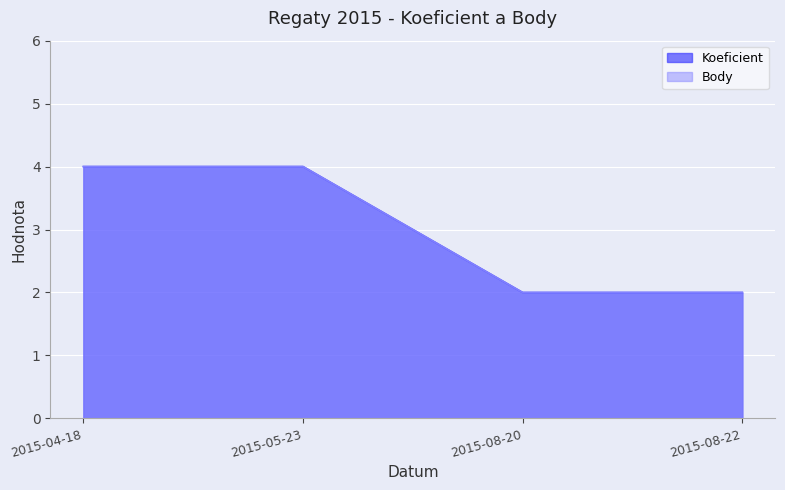

Is the value of Body at 2015-05-23 greater than the value of Koeficient at 2015-04-18?

No